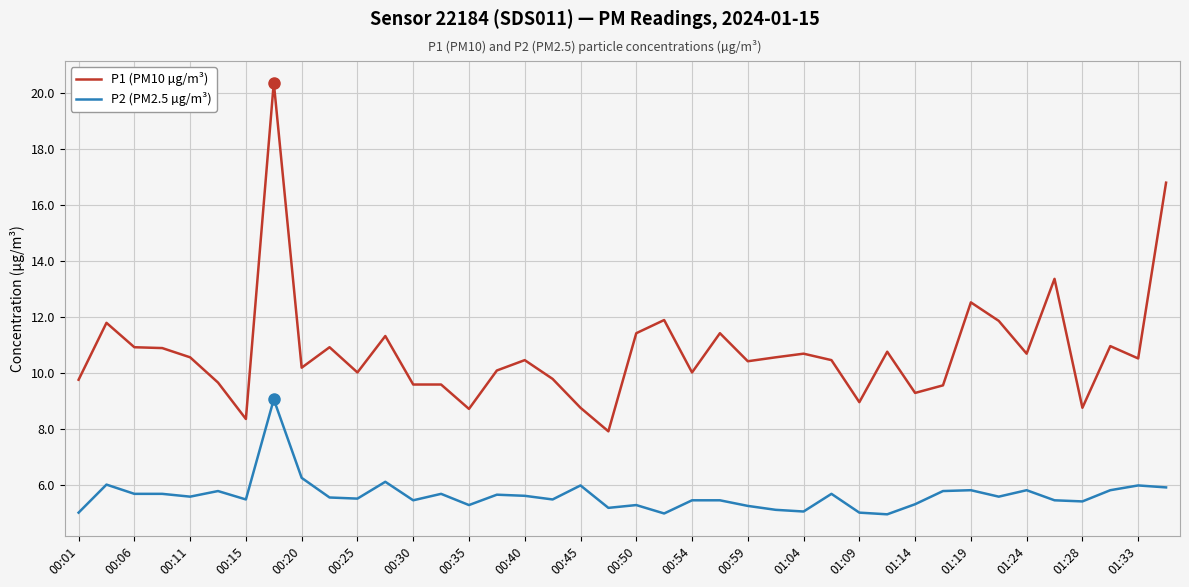

What is the difference between the maximum and minimum values in the P1 (PM10 µg/m³) series?

12.4